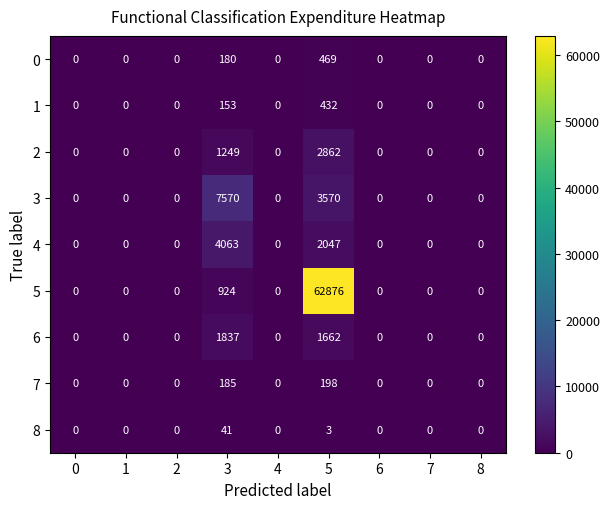

The 3 series shows 0 at 2. True or false?

True